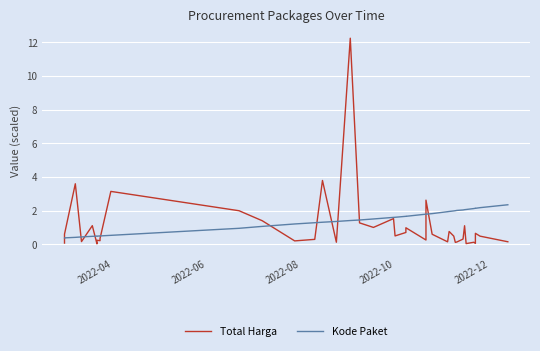

Does the chart display data point markers on the line(s)?

No